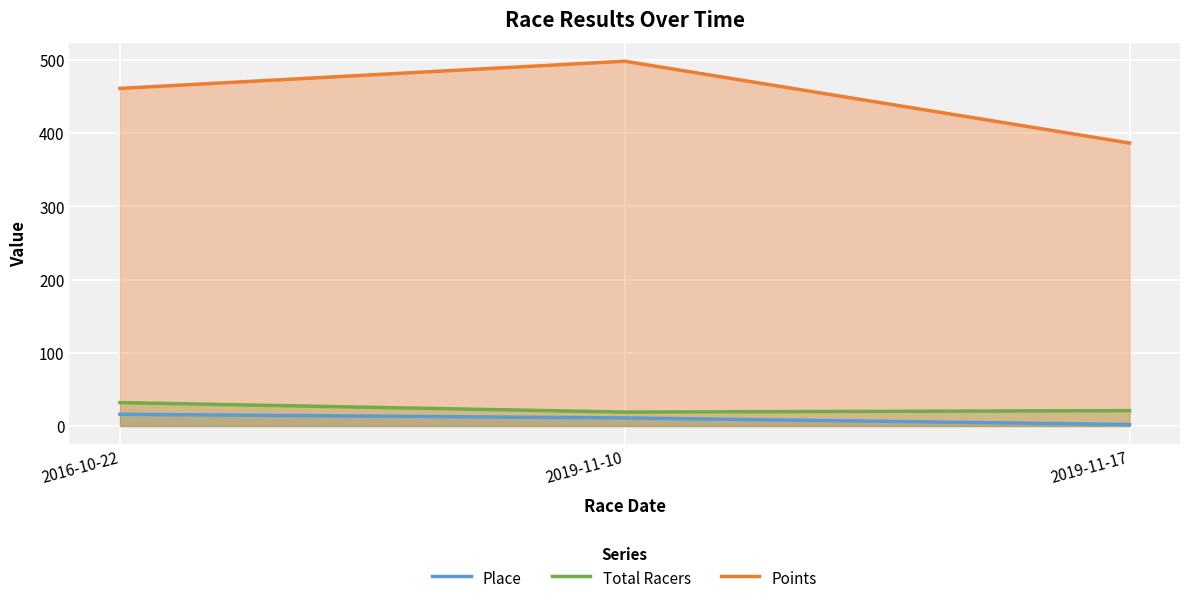

What position from the left is 2019-11-17?

3